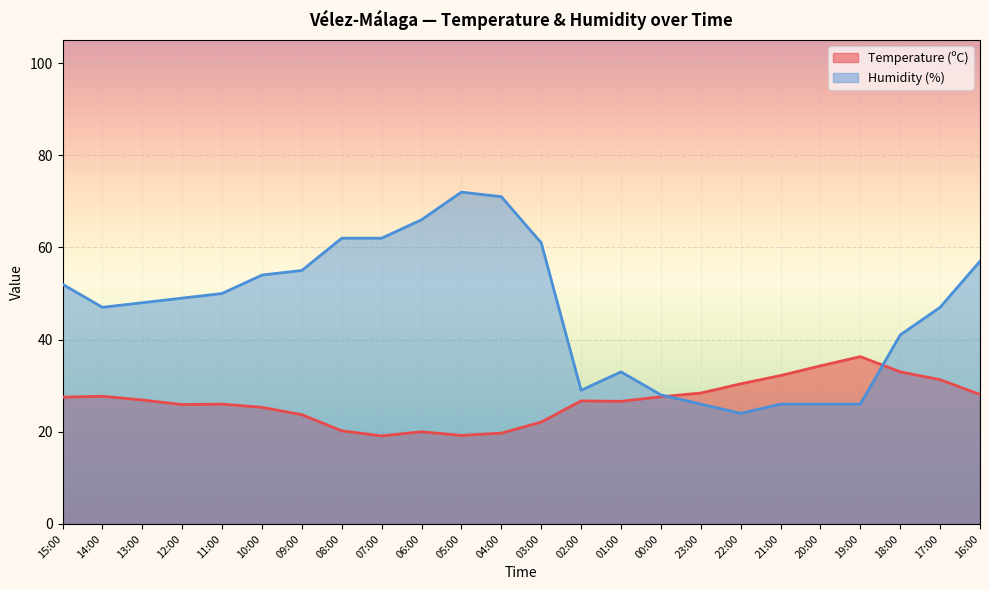

Is the value of Humidity (%) at 23:00 greater than the value of Temperature (ºC) at 18:00?

No